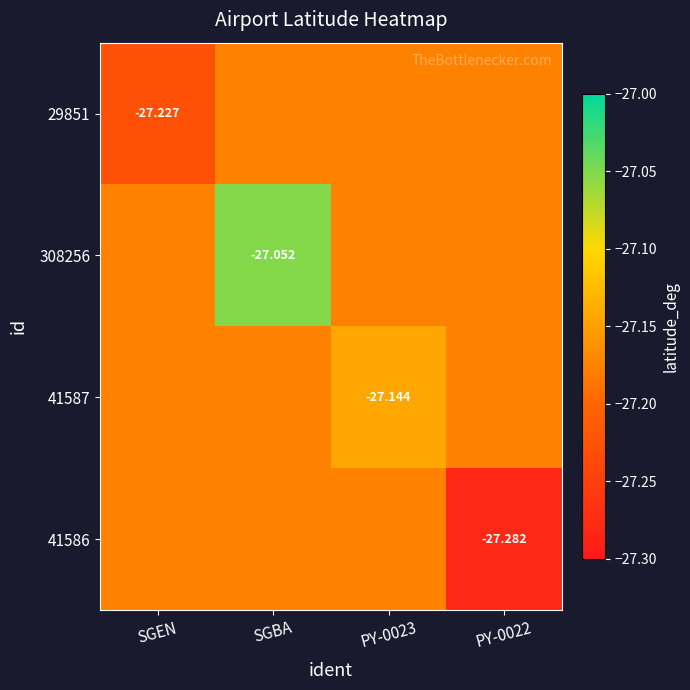

Read the 29851 value at PY-0022.

-27.2